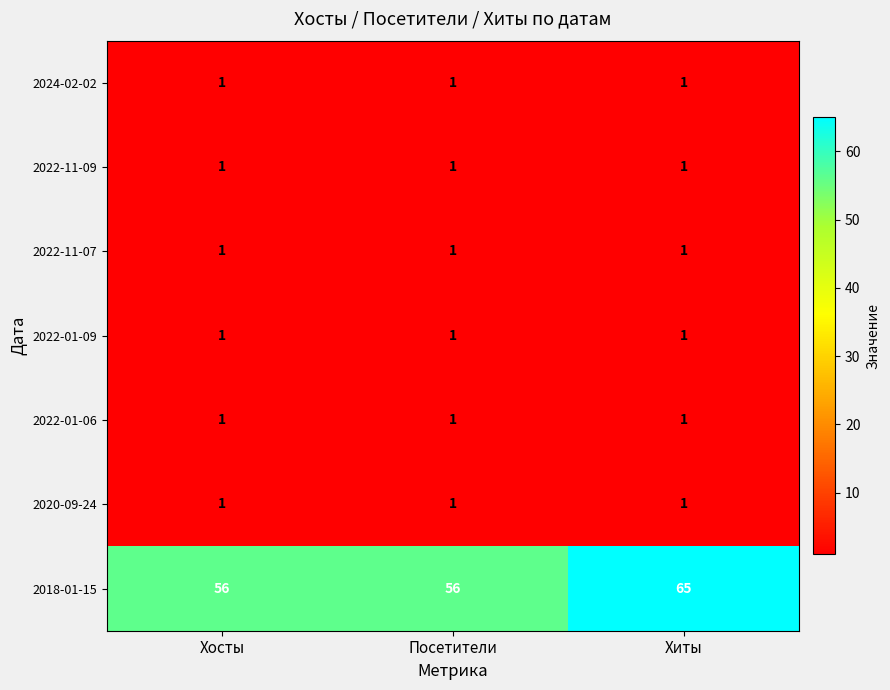

What is the difference between the highest and lowest values at Посетители?

55